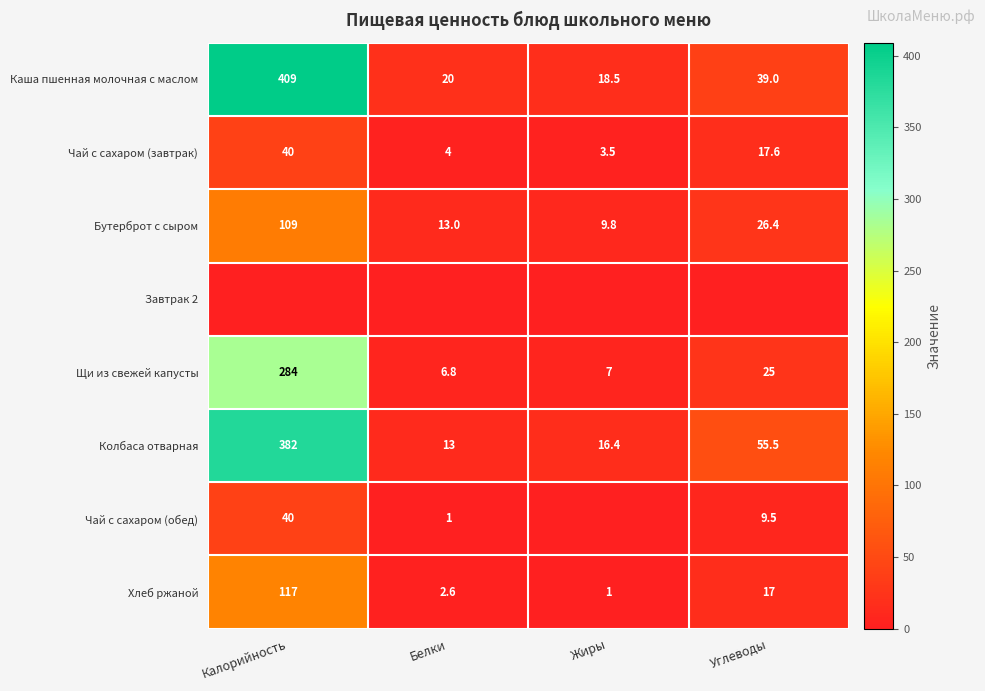

What is the spread (max minus min) of values at Углеводы?

55.5